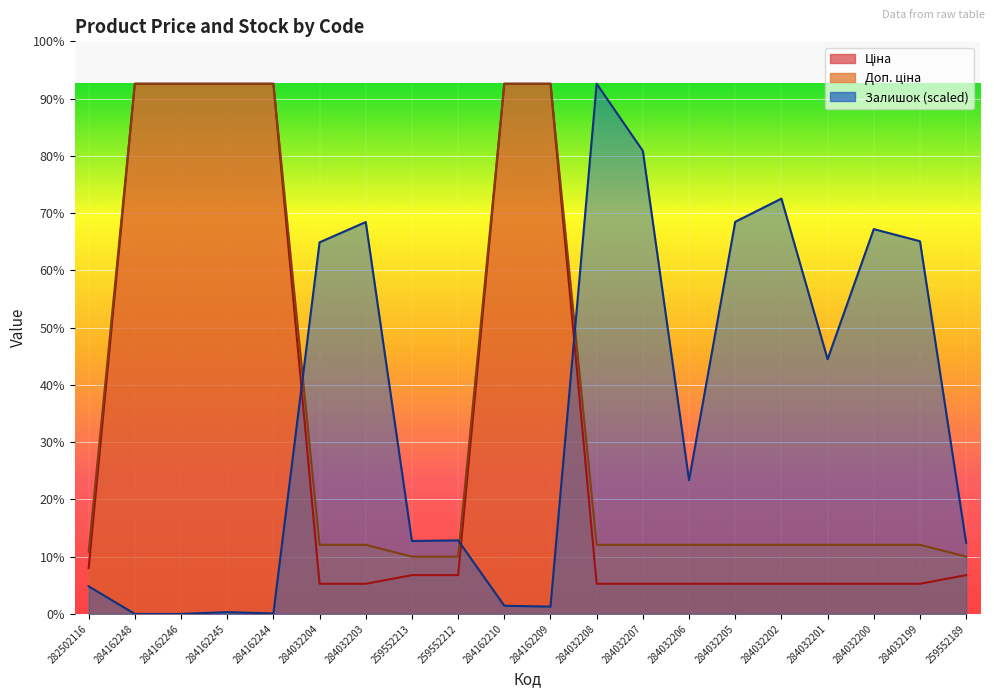

The value of Ціна at 284162248 is 9480.1. True or false?

True